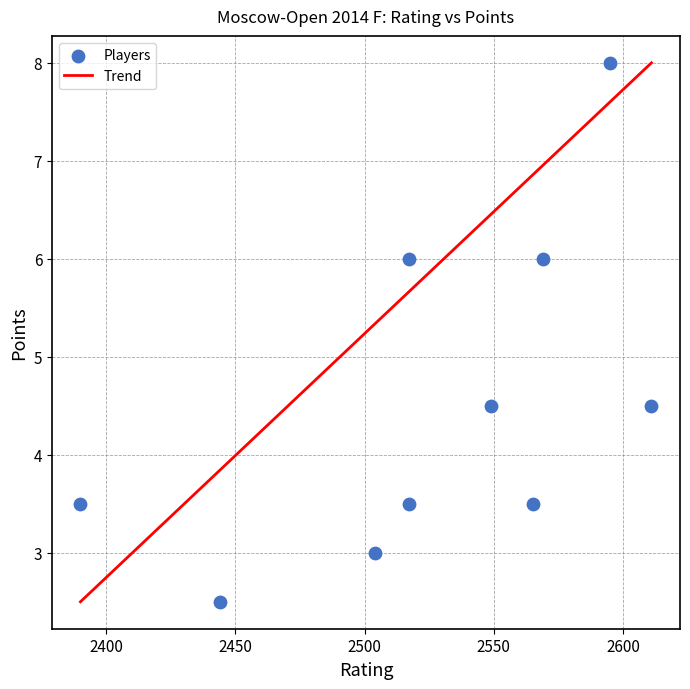

What is the range of X values (max minus min)?

221.0